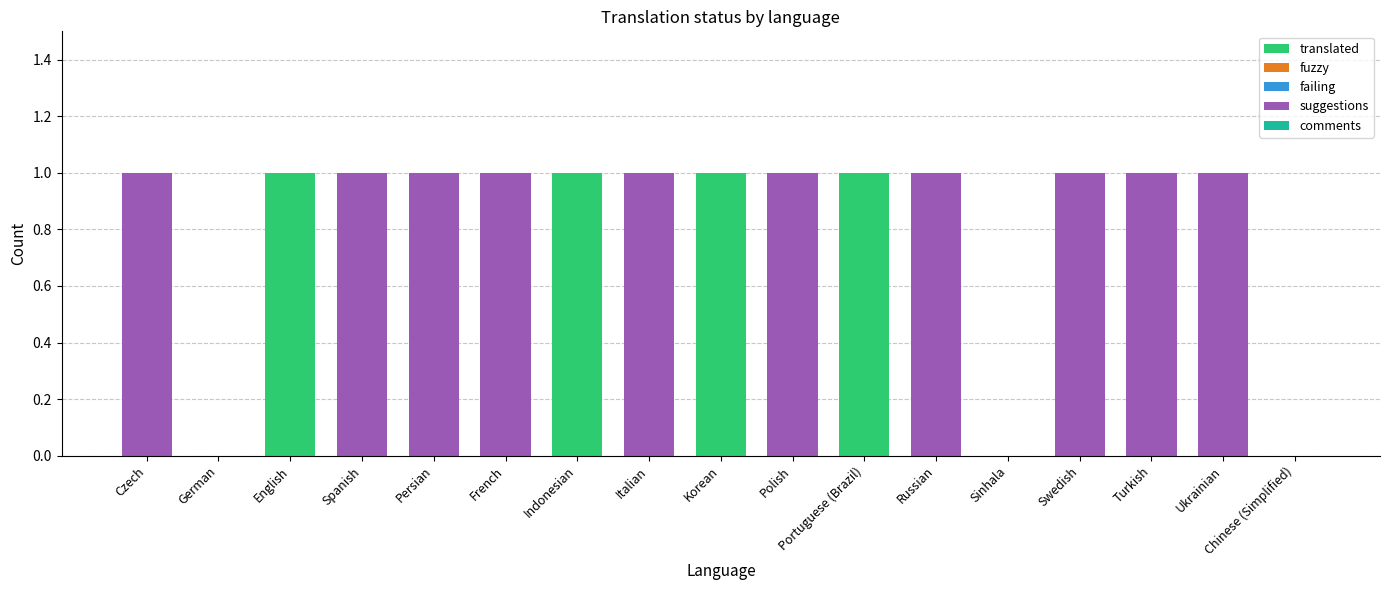

The translated series shows 0 at Czech. True or false?

True